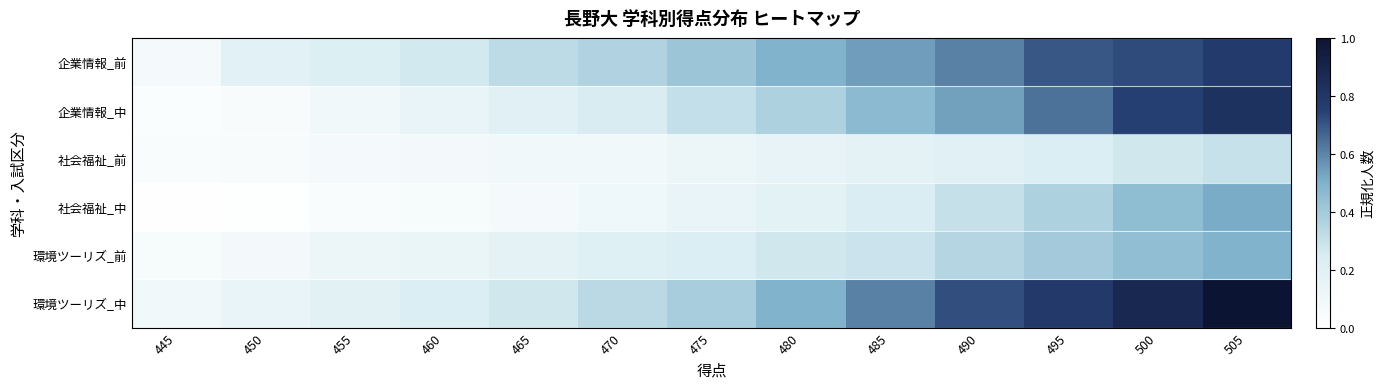

Which series has the widest spread of values?

環境ツーリズ_中